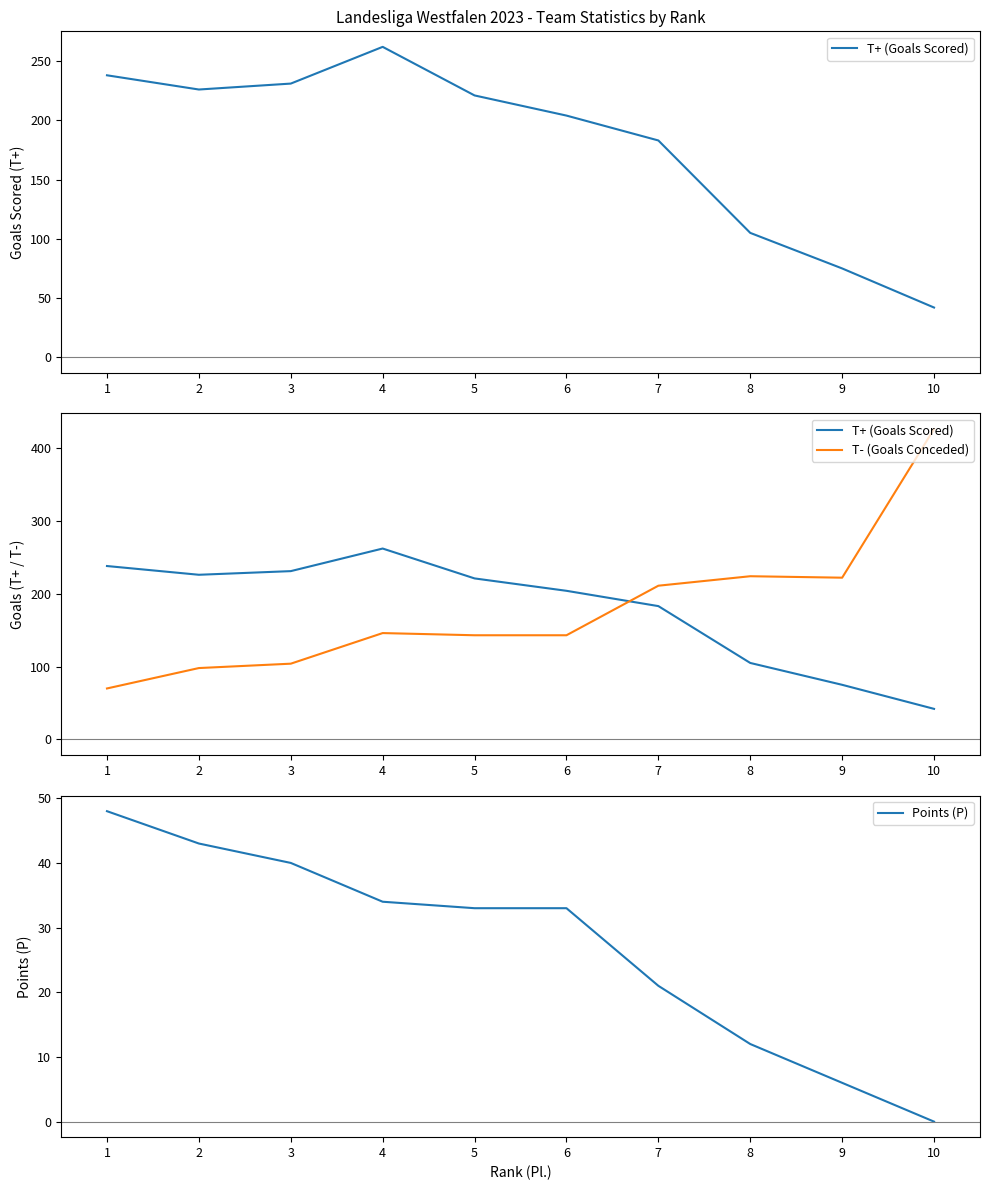

What is the highest value of the T+ (Goals Scored) series?

262